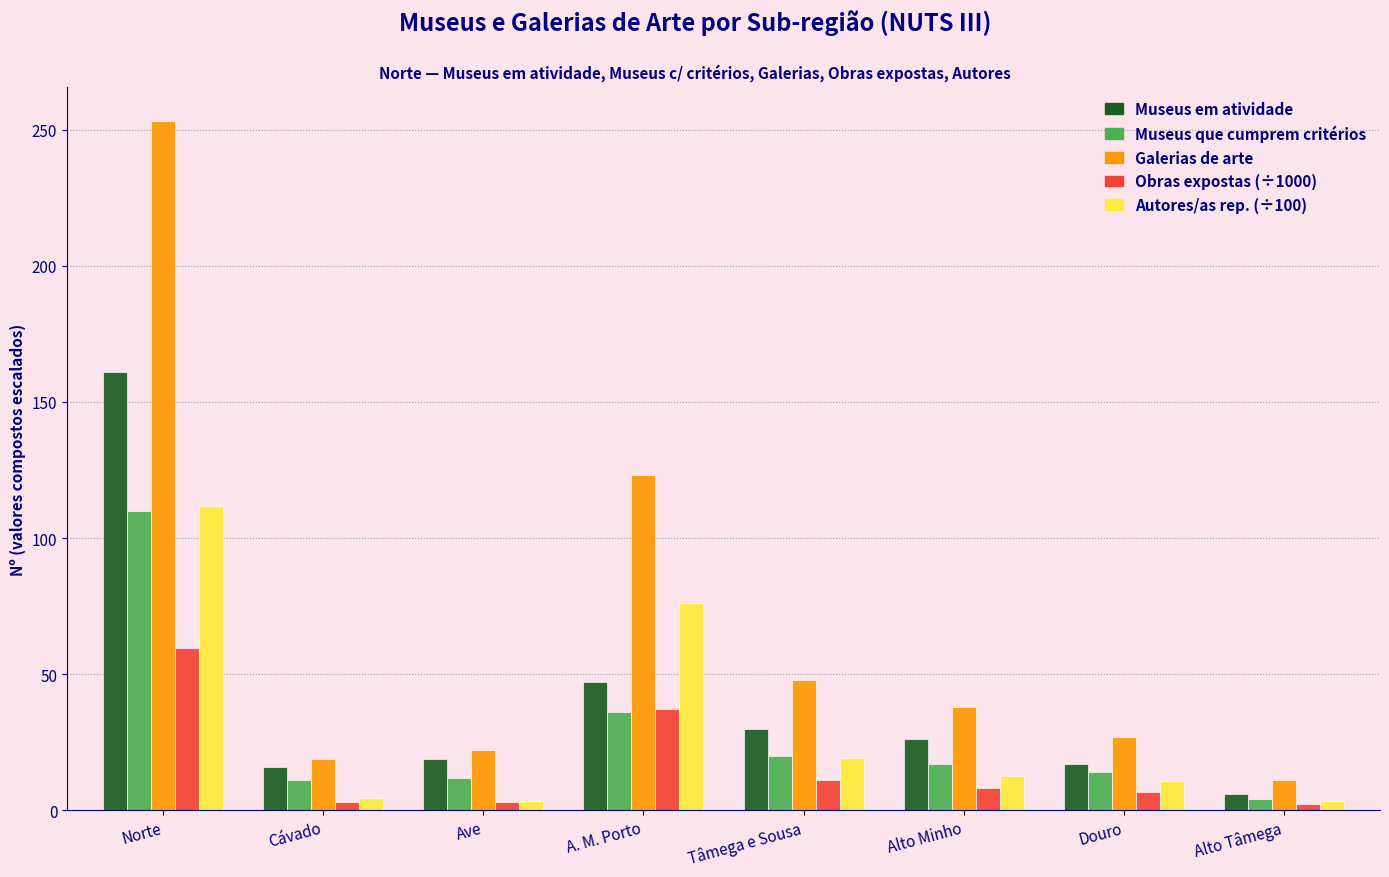

What is the total value across all series at Tâmega e Sousa?

128.5